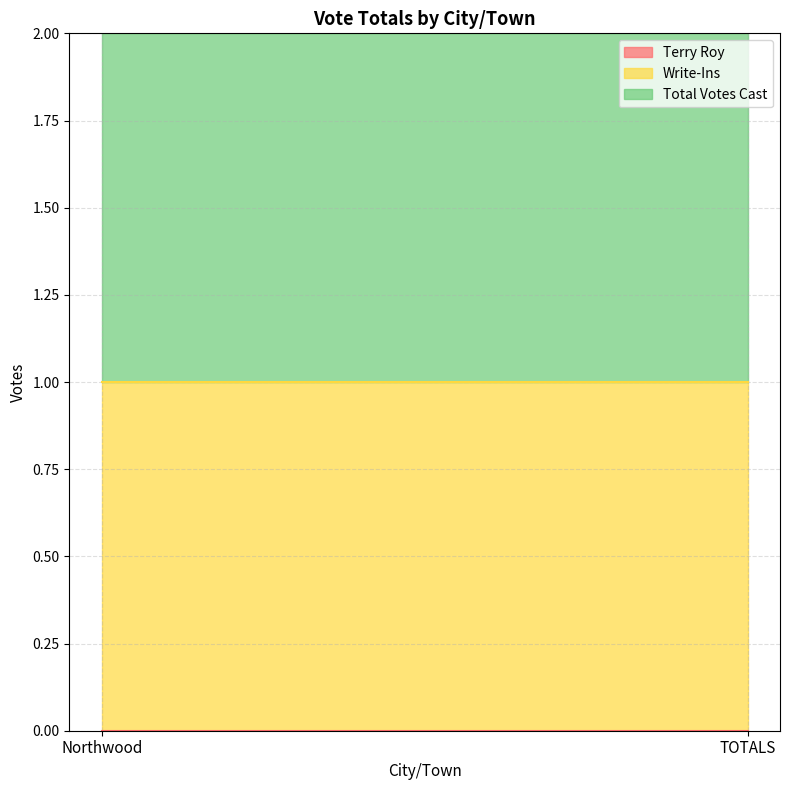

What is the difference between the highest and lowest values at Northwood?

1